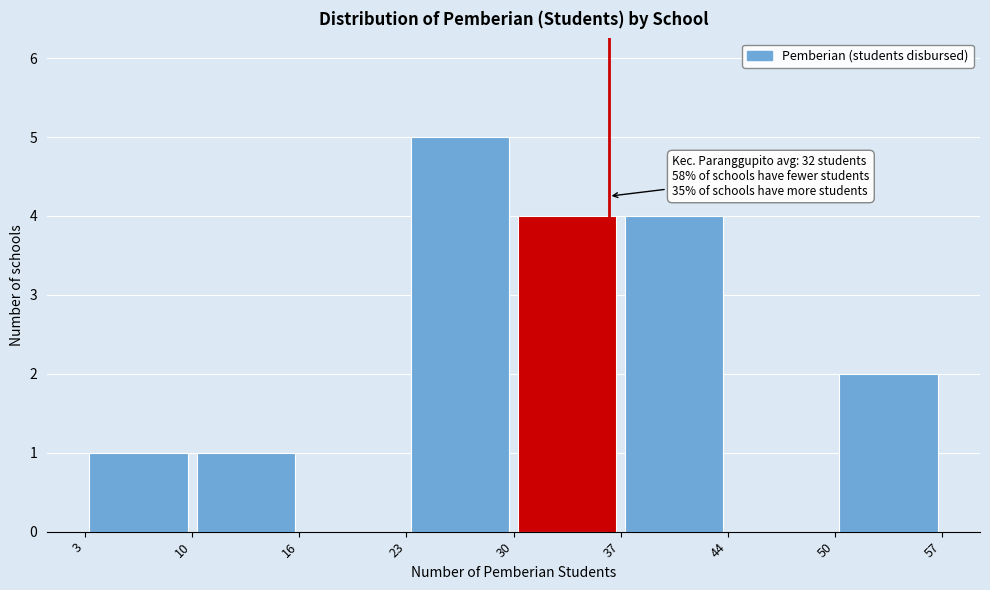

Over which range of the x-axis is the bar tallest?

23 to 30